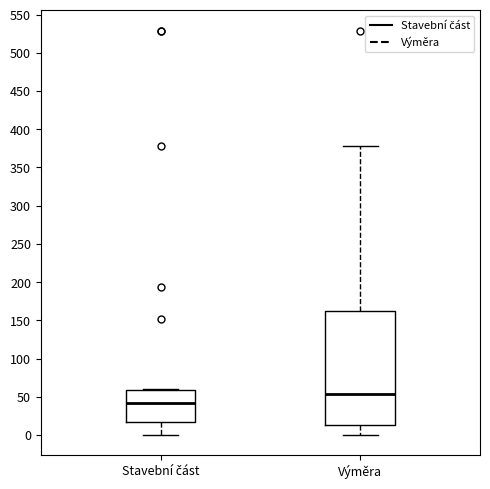

Reading left to right, read every box against the y-axis: the position of its median line, the range the box covers, and the ends of its whiskers. The values are not printed on the chart, so give them approximately, as read against the axis.

Stavební část: median 40, box 15 to 60, whiskers 0 to 60
Výměra: median 55, box 15 to 160, whiskers 0 to 380